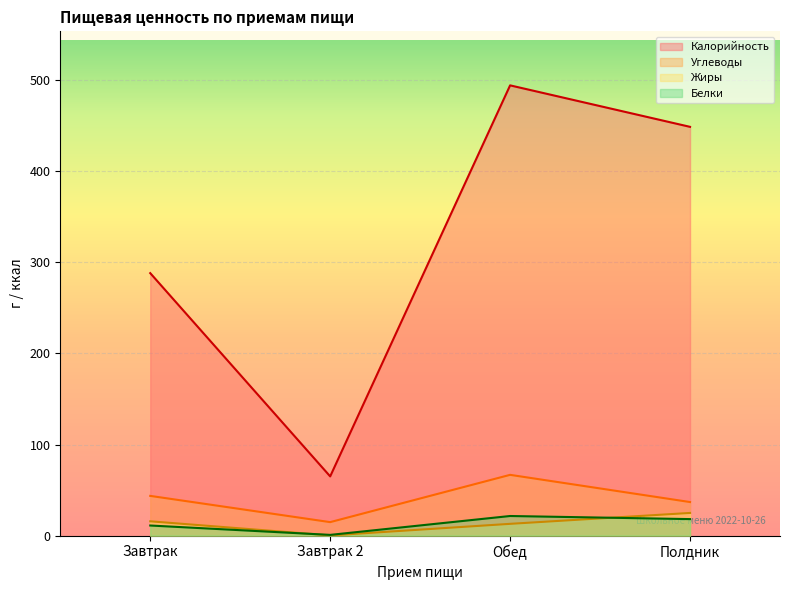

True or false: Калорийность and Жиры intersect in this chart.

False